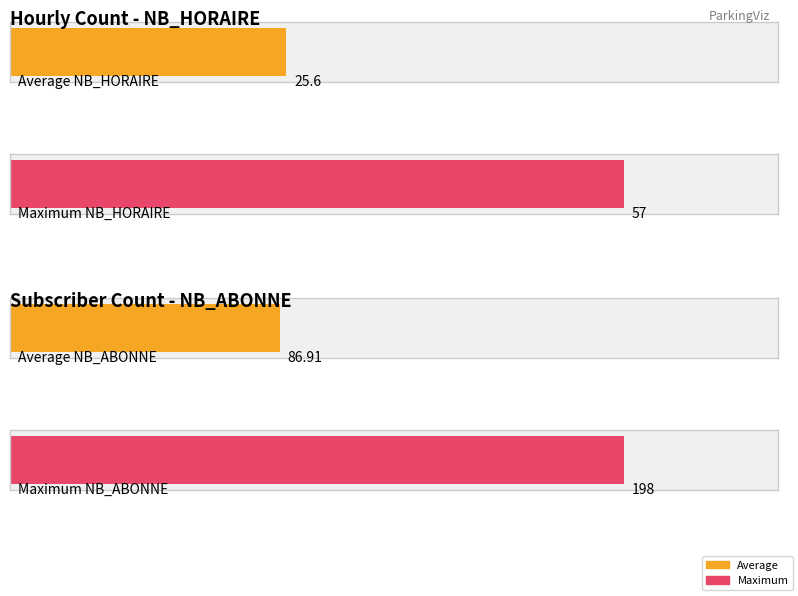

Which series has the widest spread of values?

NB_ABONNE